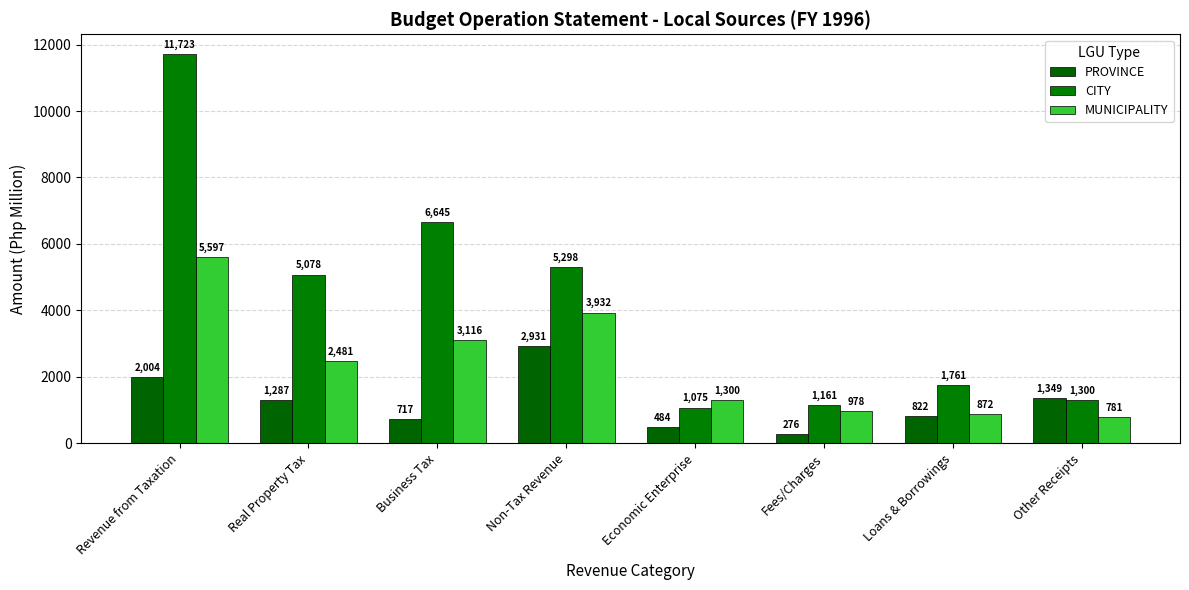

Which series has the largest total across all categories?

CITY